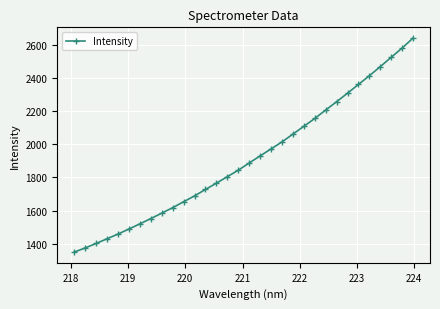

How many distinct data groups are displayed?

1